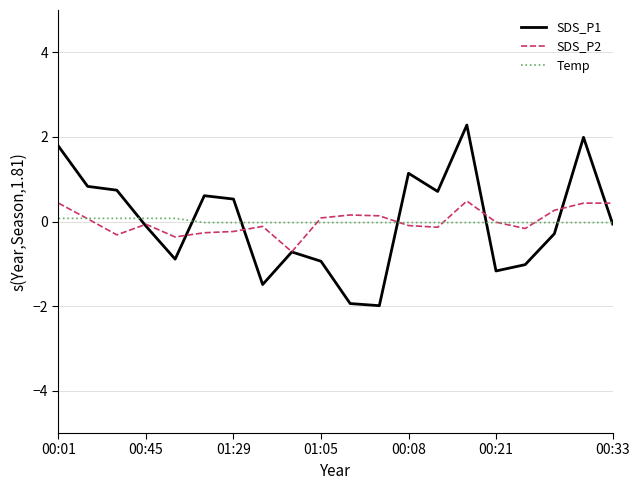

List the series in order of their peak value, highest first.

SDS_P1, SDS_P2, Temp